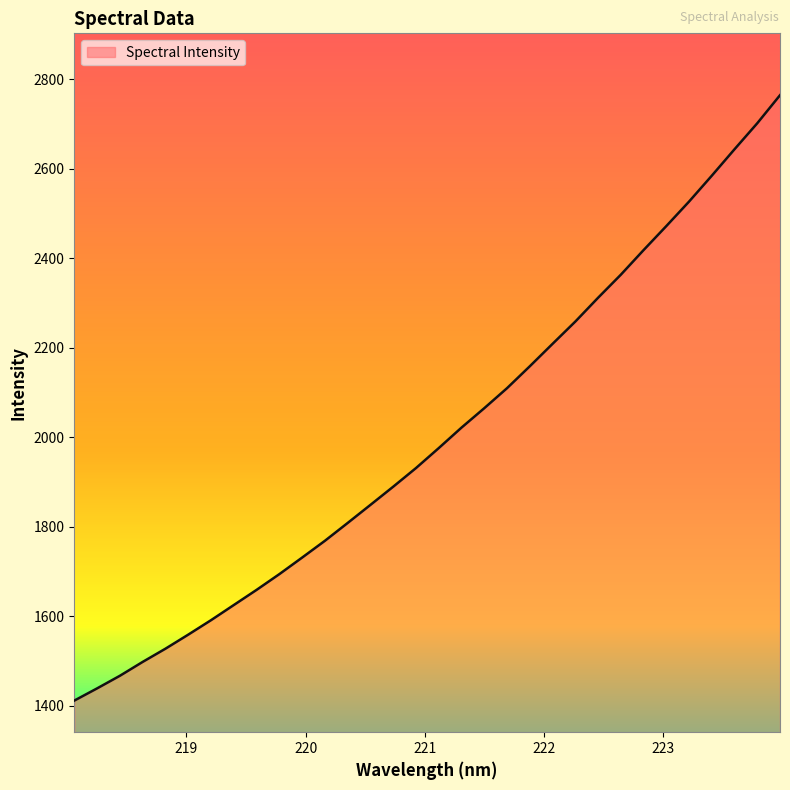

What is the greatest value displayed?

2764.4